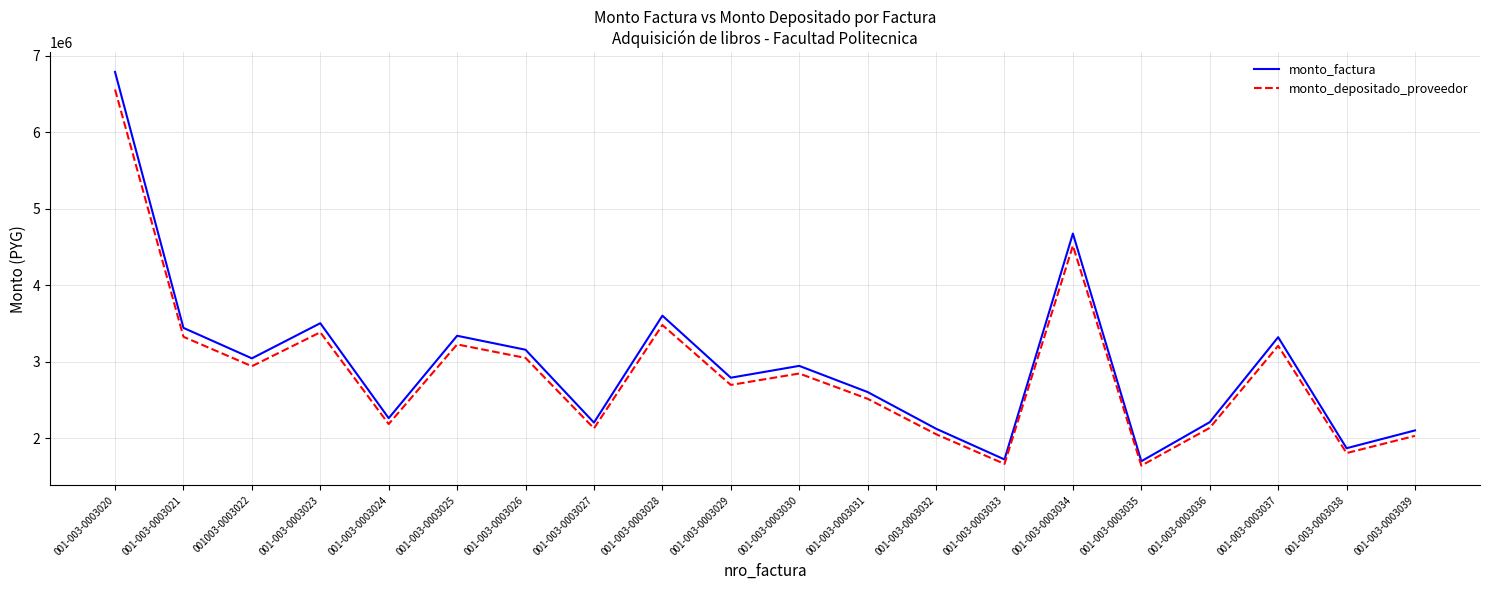

True or false: monto_depositado_proveedor has a value of 1467513 at 001-003-0003029.

False